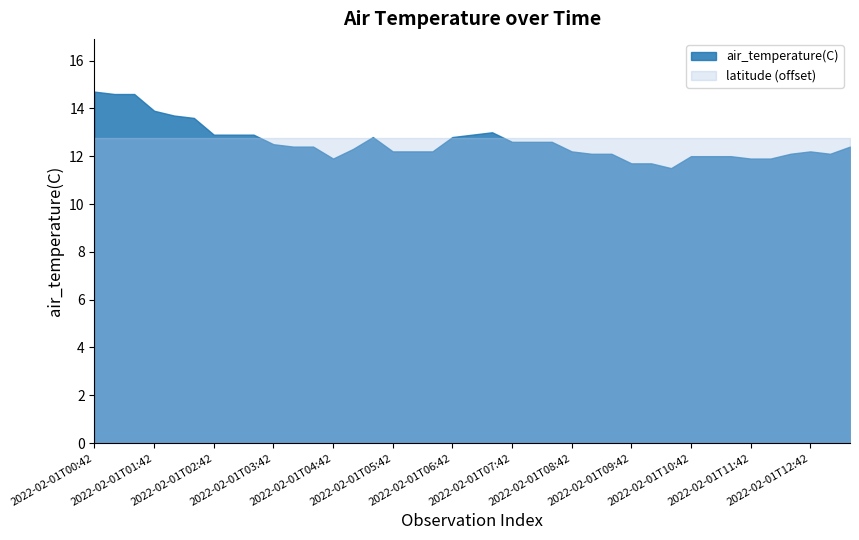

Which series has the widest spread of values?

air_temperature(C)